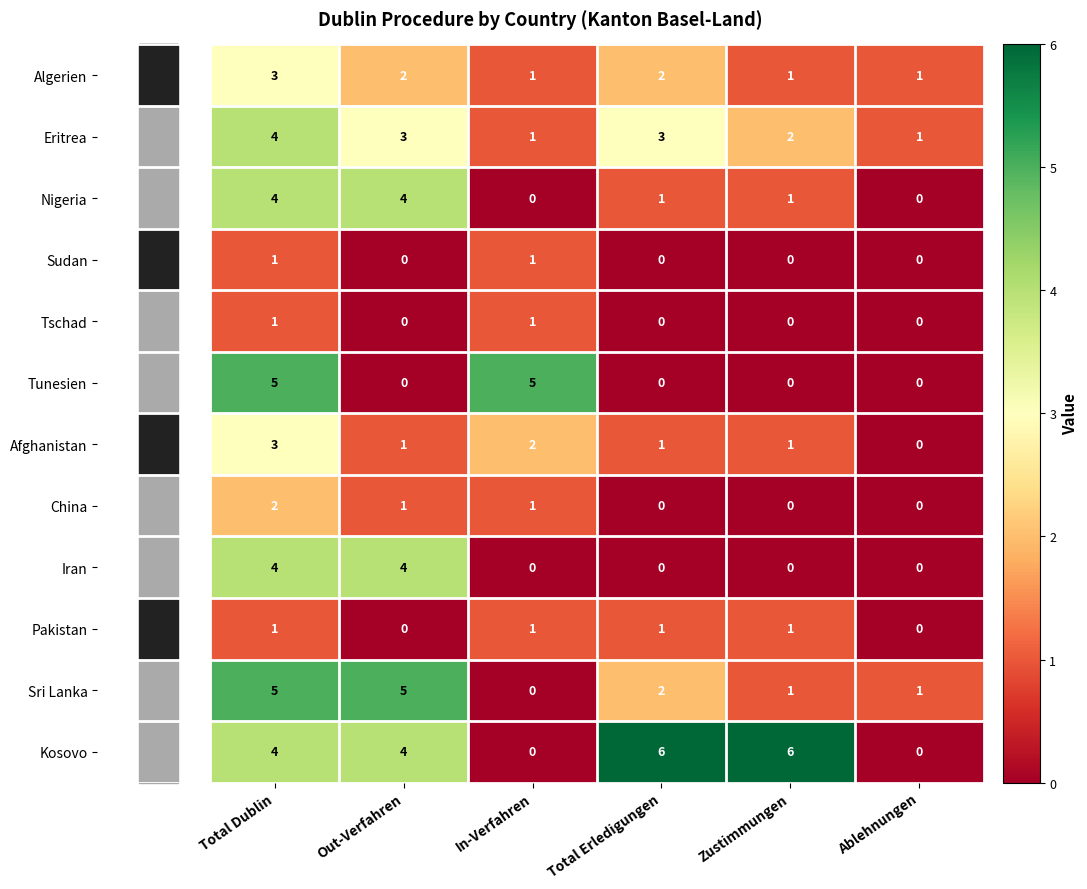

At how many categories does at least one series exceed 0?

6